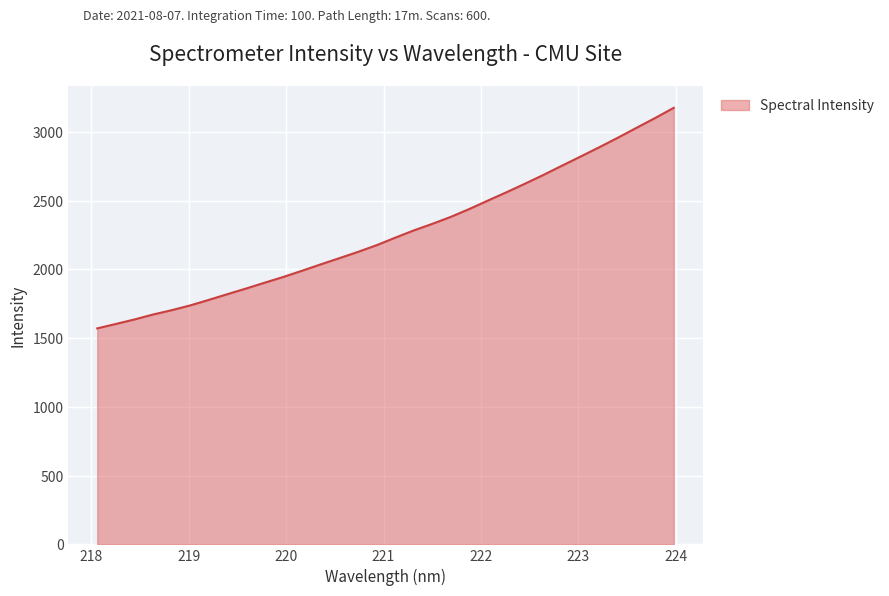

What is the maximum value shown in the chart?

3175.0